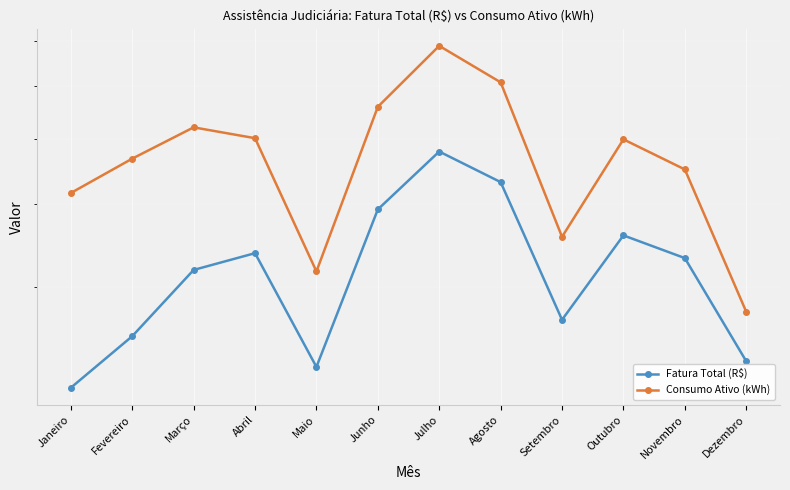

Is it true that Consumo Ativo (kWh) equals 467.0 at Fevereiro?

True